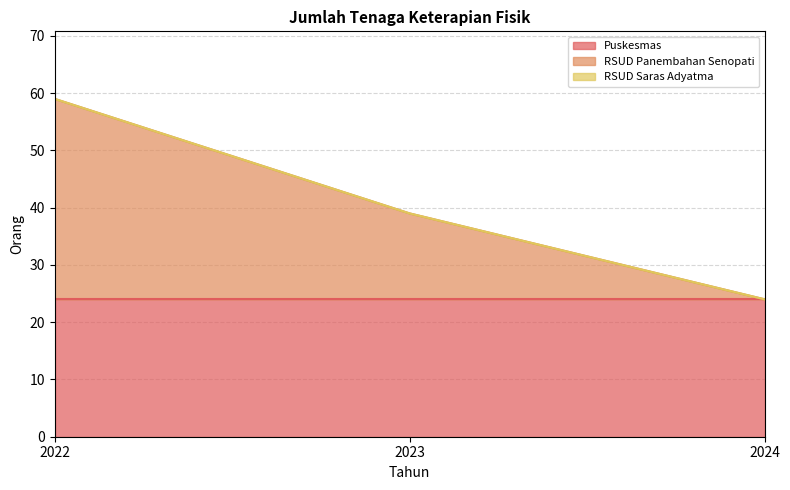

Reading left to right, transcribe all the data shown in this chart.

Puskesmas: 2022=24	2023=24	2024=24
RSUD Panembahan Senopati: 2022=35	2023=15	2024=0
RSUD Saras Adyatma: 2022=0	2023=0	2024=0